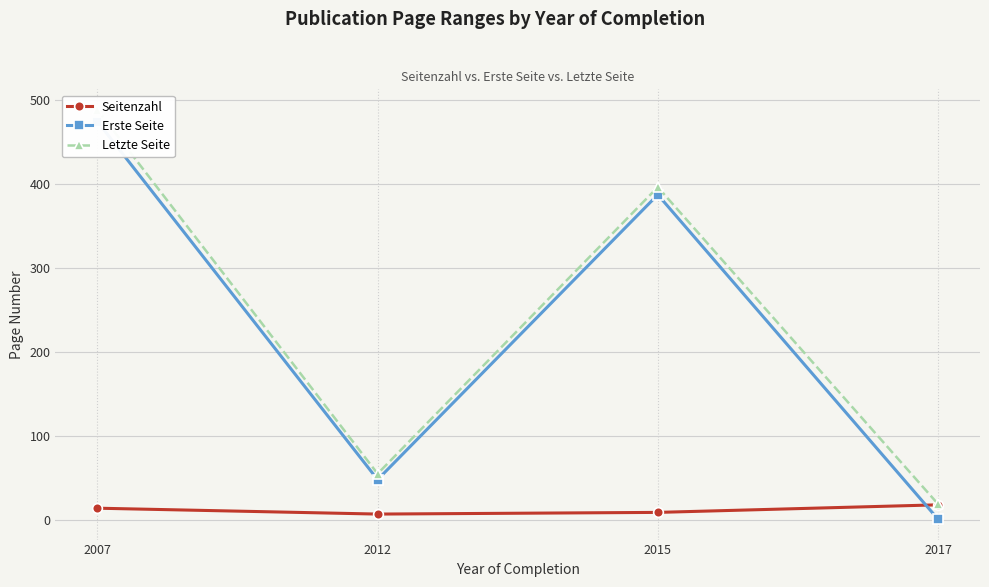

Which label corresponds to the largest value in the chart?

2007